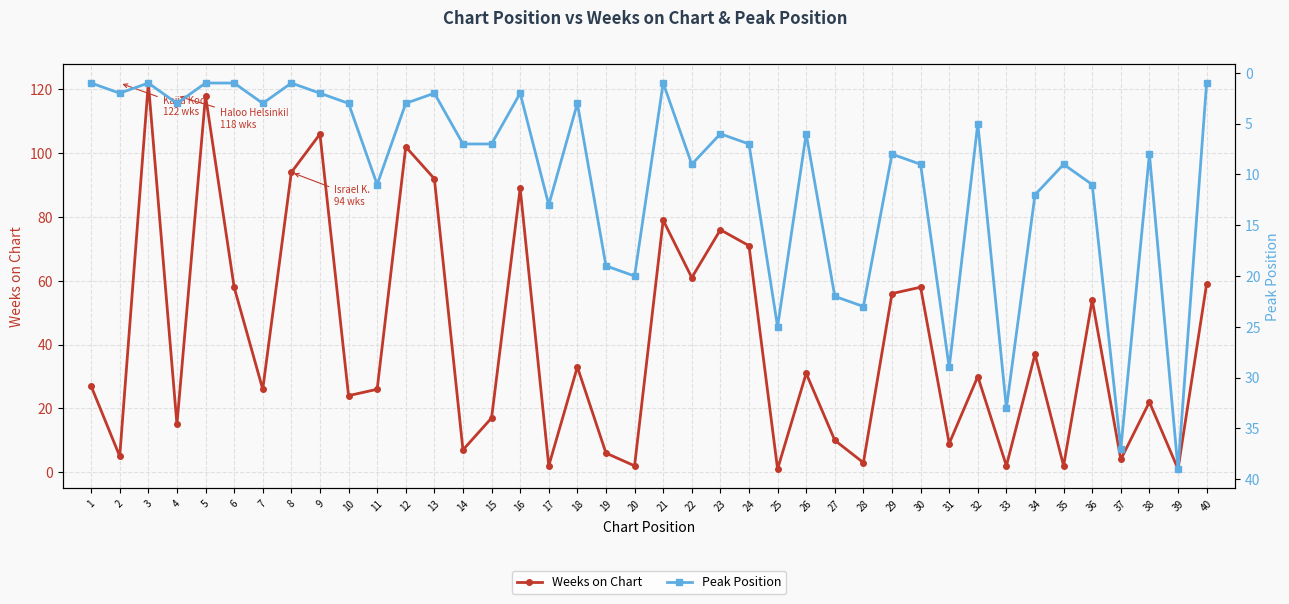

What is the maximum value for Peak Position?

39